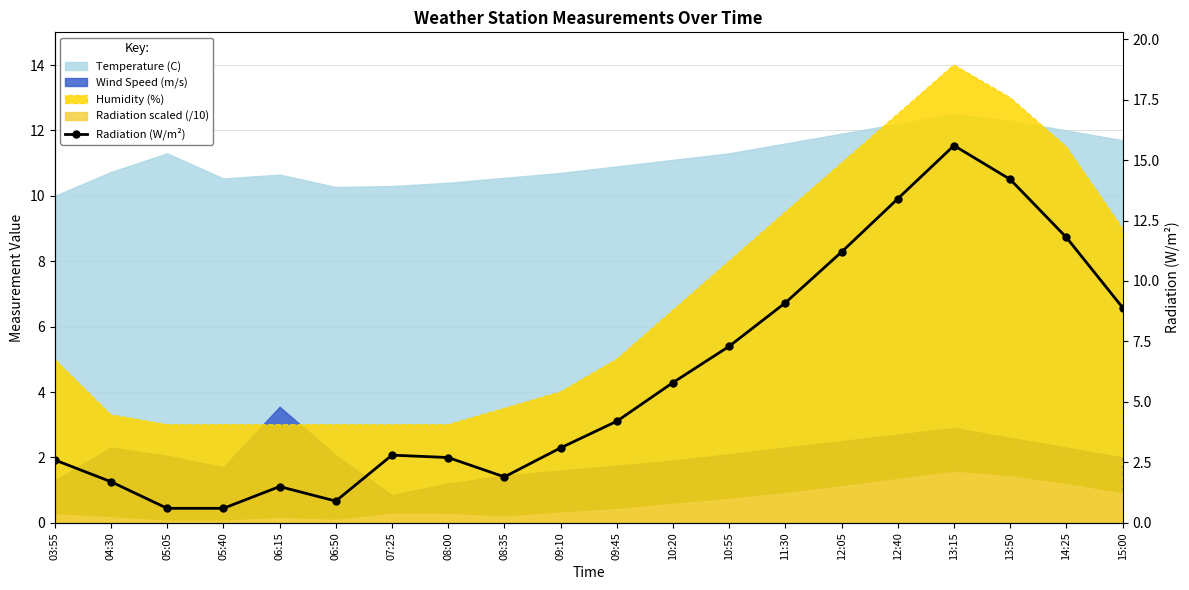

What position from the right is 03:55?

20